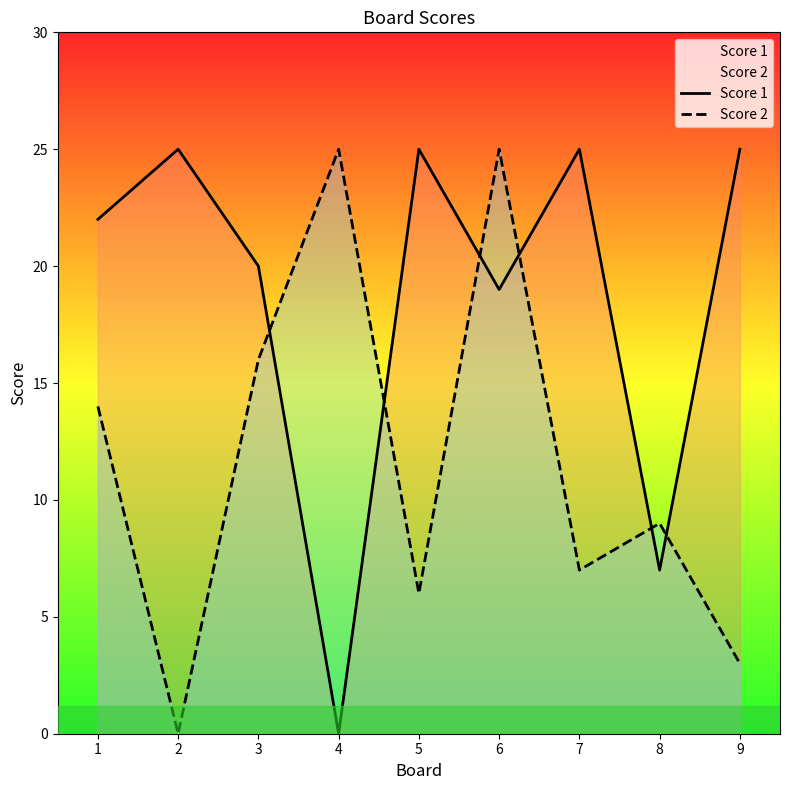

Is it true that Score 2 equals 16 at 8?

False